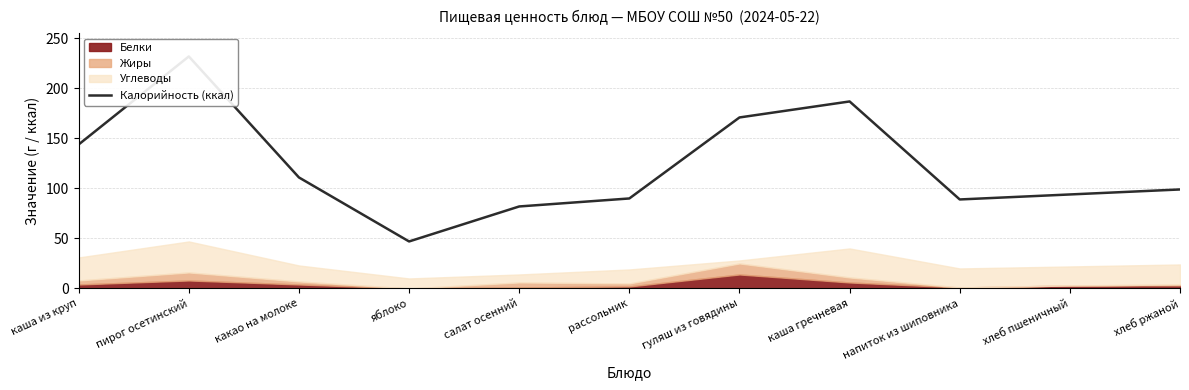

What position from the right is гуляш из говядины?

5